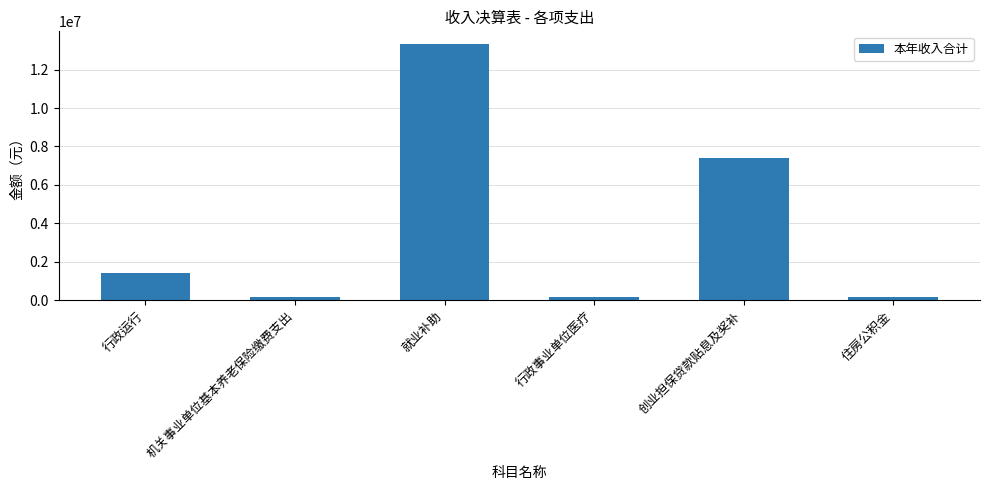

What is the difference between the maximum and second lowest values?

13180284.2